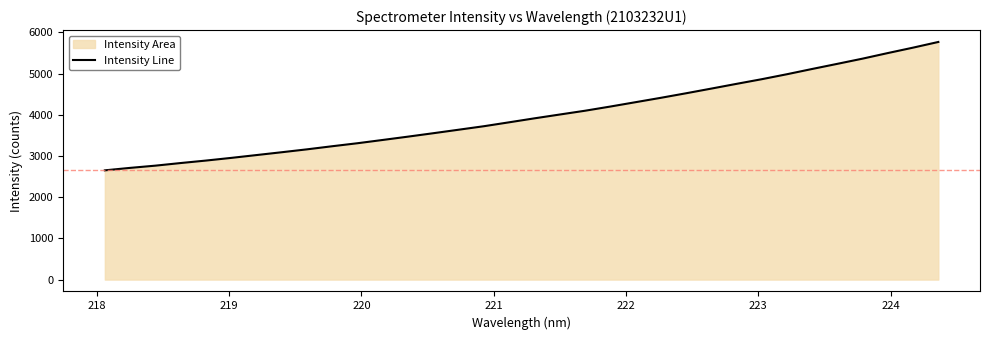

What is the difference between the maximum and minimum values?

3114.8